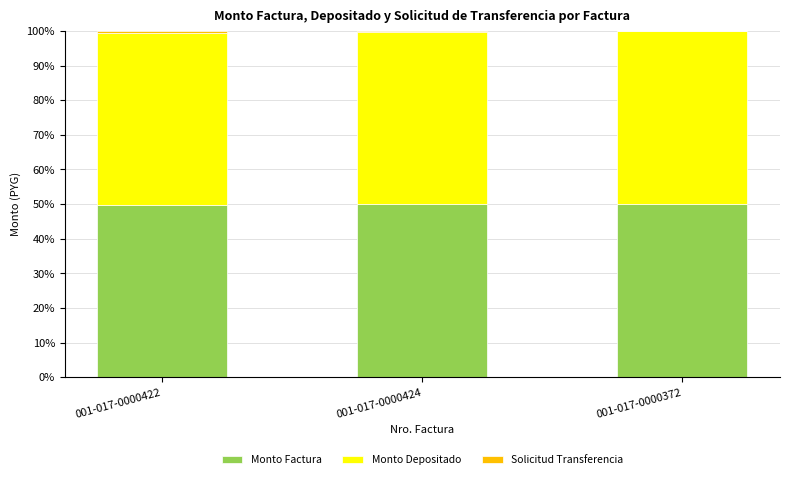

What is the highest value of the Monto Factura series?

49.9